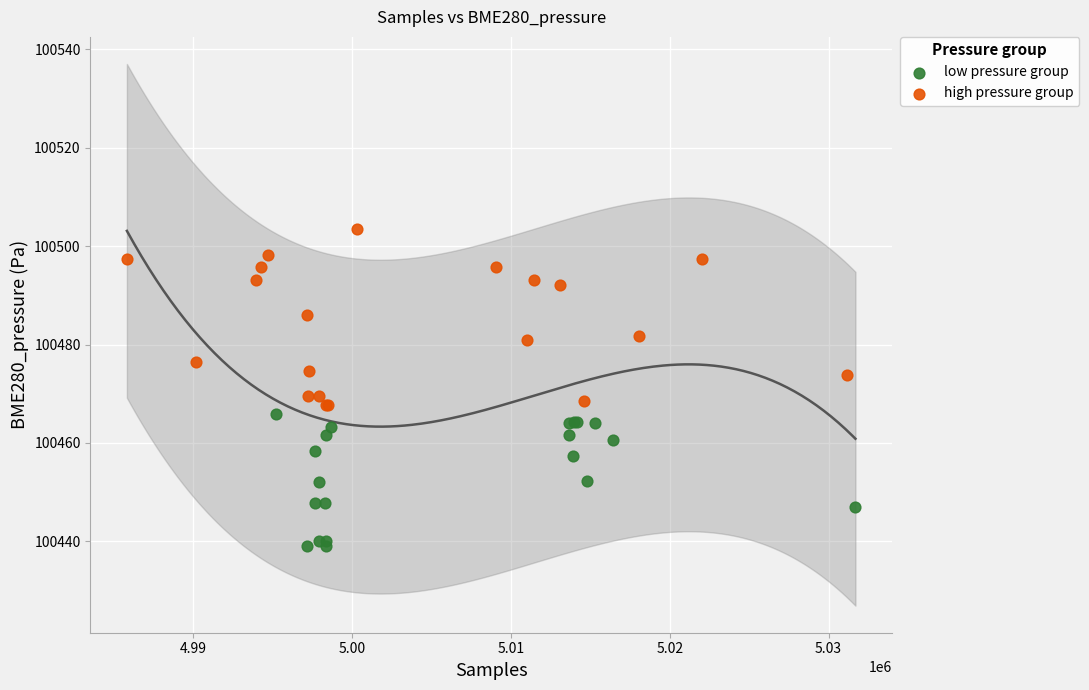

Which series reaches the maximum Y coordinate?

high pressure group